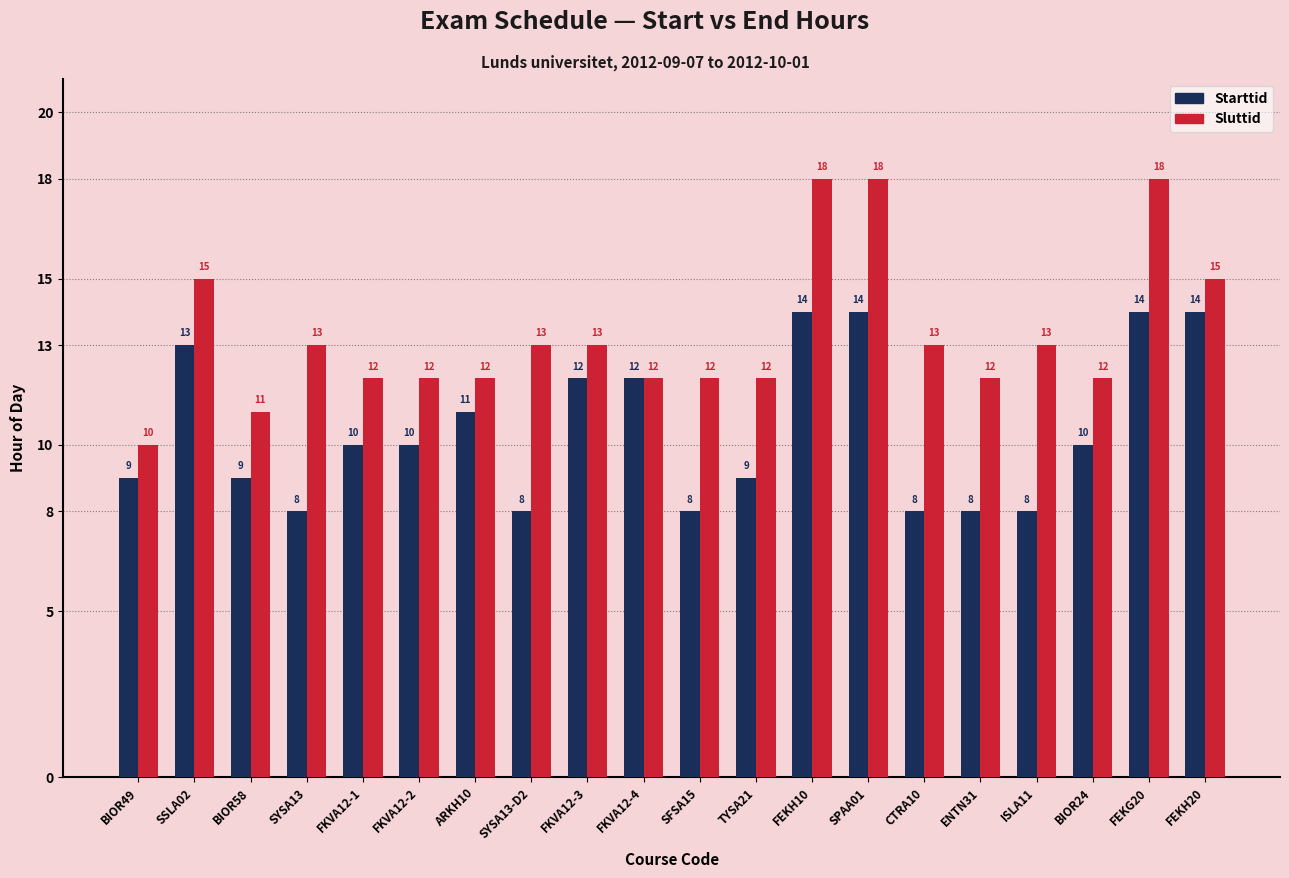

What are all the series names shown in the legend?

Starttid, Sluttid